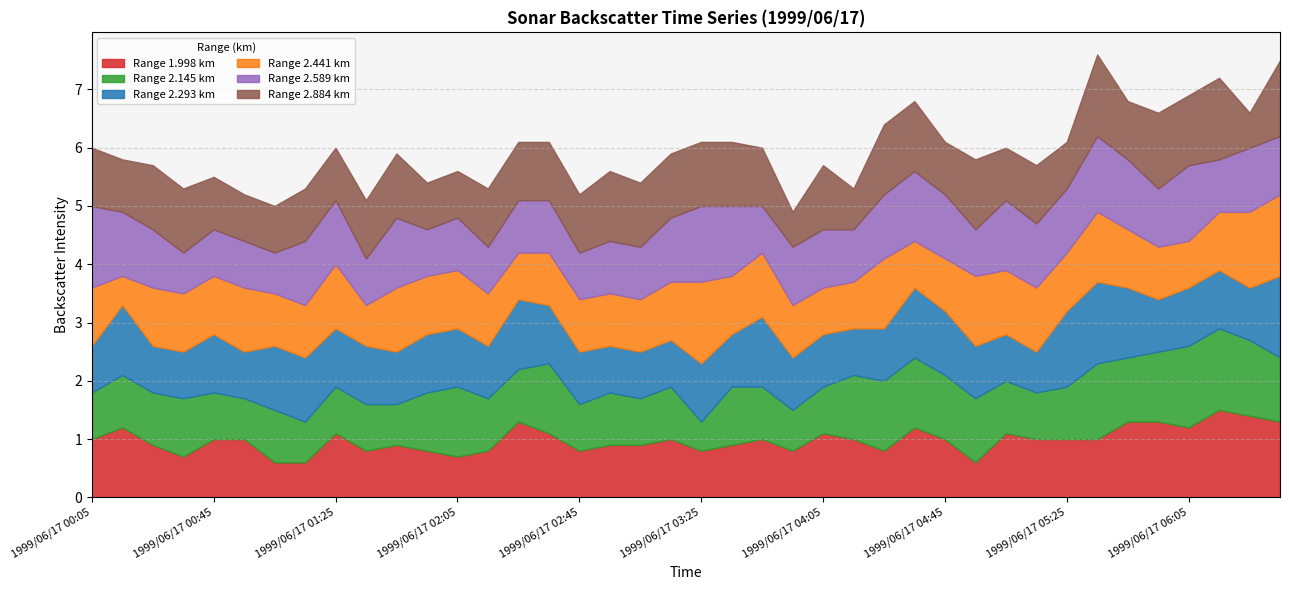

What position from the left is 1999/06/17 02:25?

15